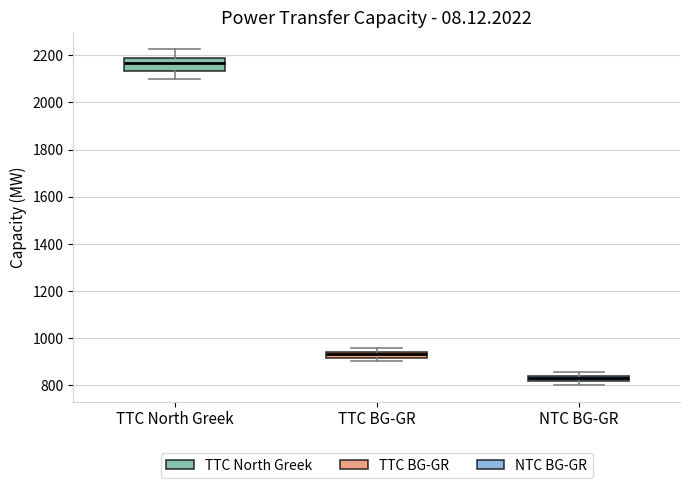

Where does the median line of the box for TTC North Greek sit on the y-axis? The values are not printed on the chart, so give them approximately, as read against the axis.

2160